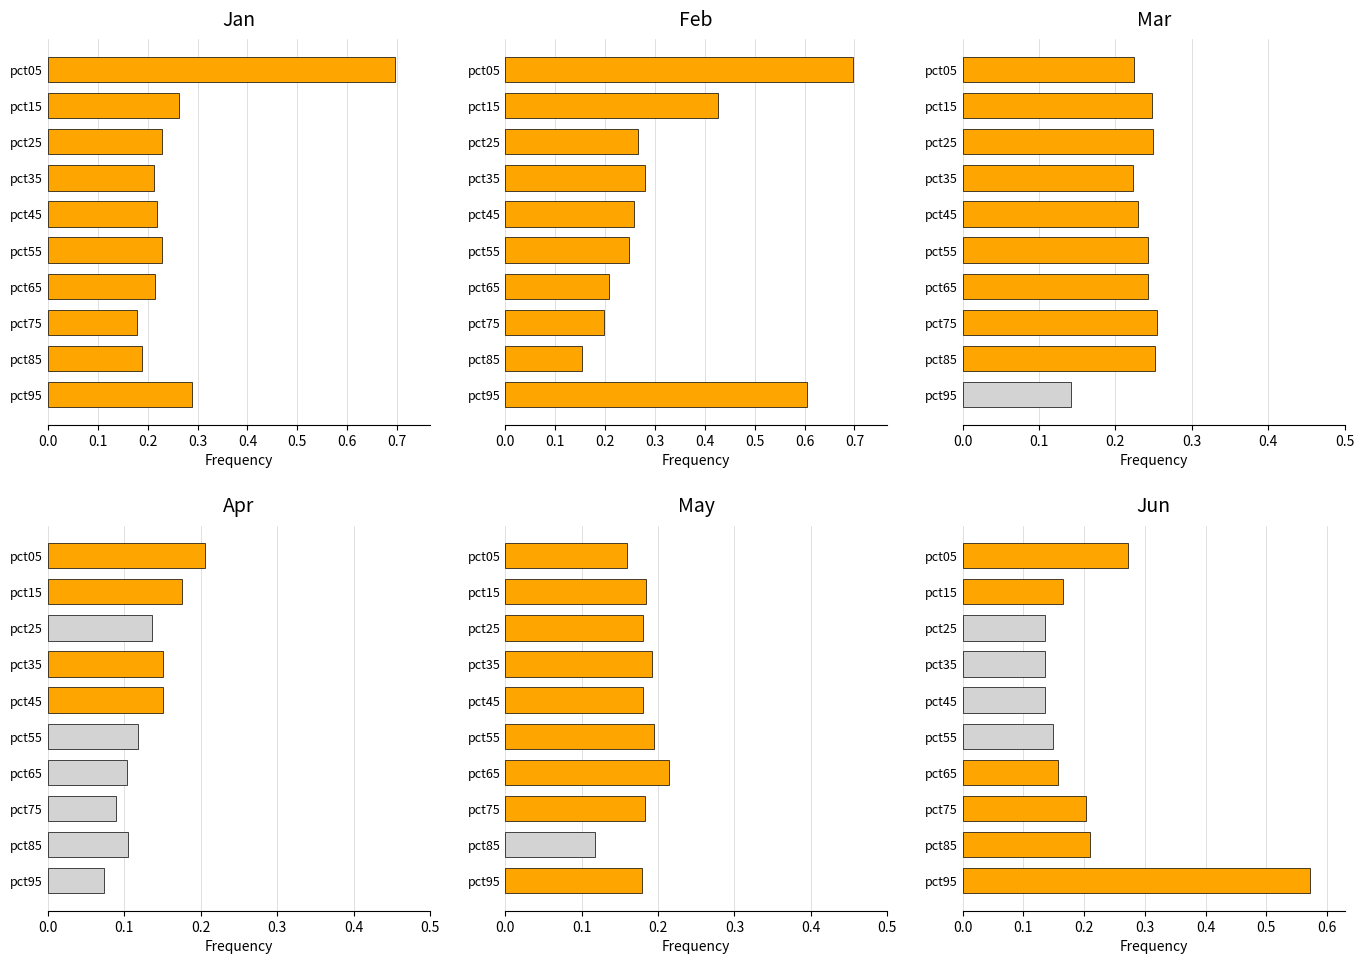

What is the value of the Feb bar at the 10th from the left?

0.6